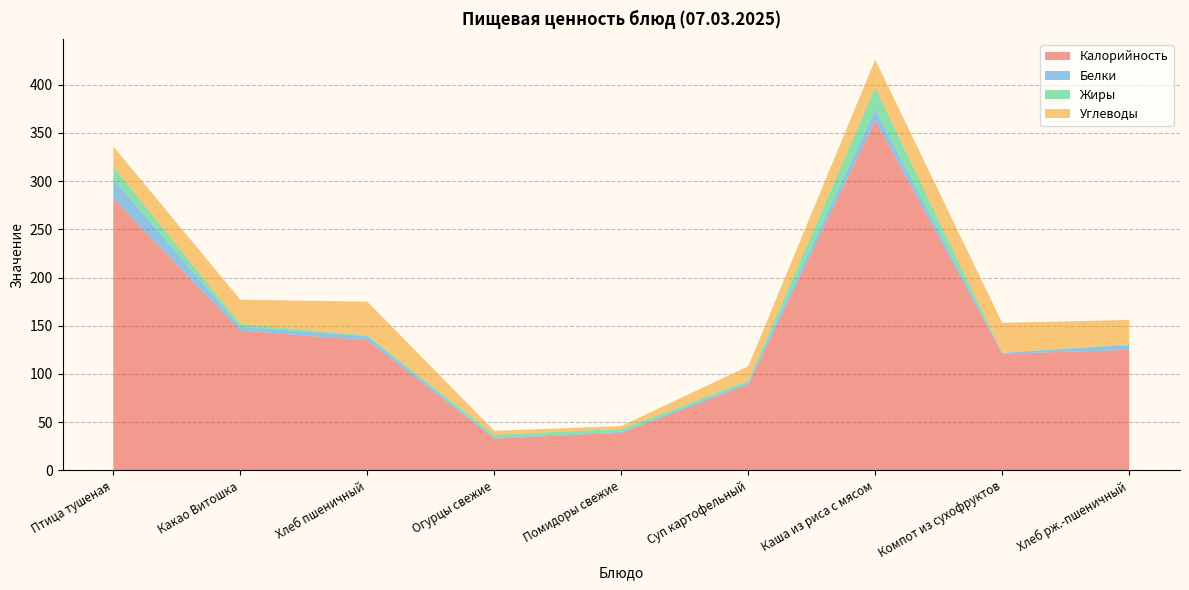

Reading right to left, list all the values displayed in this chart.

Калорийность: Хлеб рж.-пшеничный=125	Компот из сухофруктов=121	Каша из риса с мясом=363	Суп картофельный=89	Помидоры свежие=39	Огурцы свежие=33	Хлеб пшеничный=135	Какао Витошка=145	Птица тушеная=282
Белки: Хлеб рж.-пшеничный=5	Компот из сухофруктов=1	Каша из риса с мясом=11	Суп картофельный=2	Помидоры свежие=1	Огурцы свежие=1	Хлеб пшеничный=4	Какао Витошка=4	Птица тушеная=20
Жиры: Хлеб рж.-пшеничный=1	Компот из сухофруктов=0	Каша из риса с мясом=23	Суп картофельный=2	Помидоры свежие=3	Огурцы свежие=3	Хлеб пшеничный=1	Какао Витошка=3	Птица тушеная=13
Углеводы: Хлеб рж.-пшеничный=25	Компот из сухофруктов=31	Каша из риса с мясом=29	Суп картофельный=15	Помидоры свежие=3	Огурцы свежие=4	Хлеб пшеничный=35	Какао Витошка=25	Птица тушеная=21